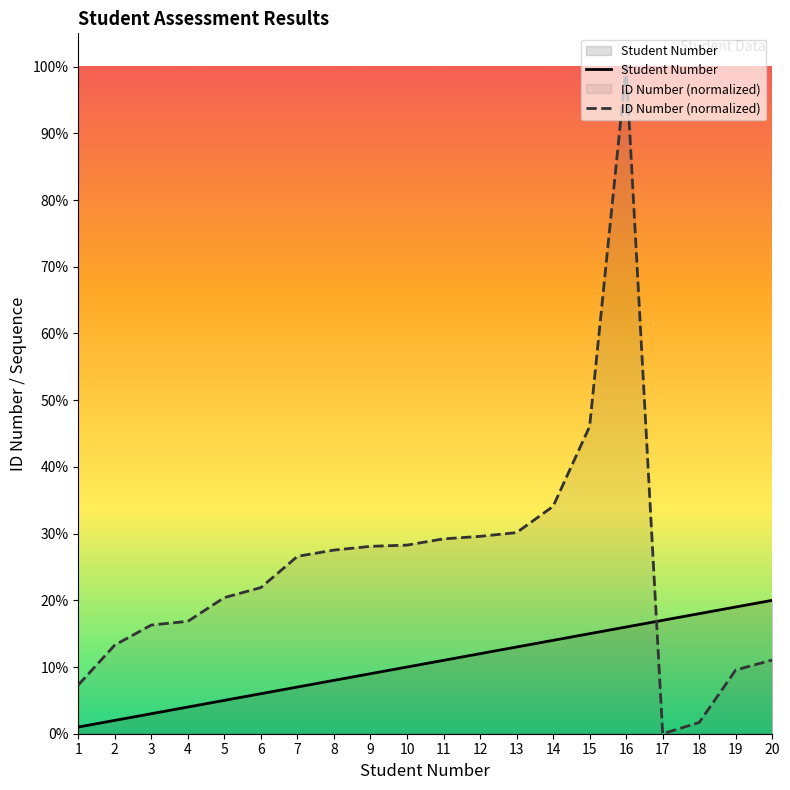

What is the average value of the Student Number series?

10.5